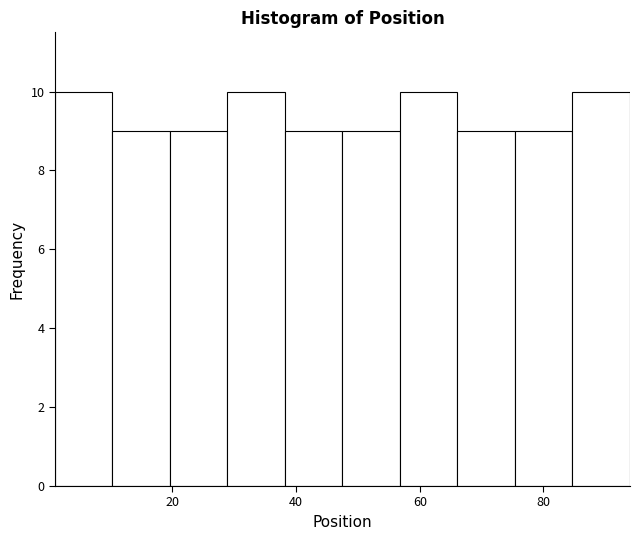

What is the height of the bar covering 84 to 94 on the x-axis? Neither the bar edges nor the heights are printed on the chart, so give them approximately, as read against the axes.

10